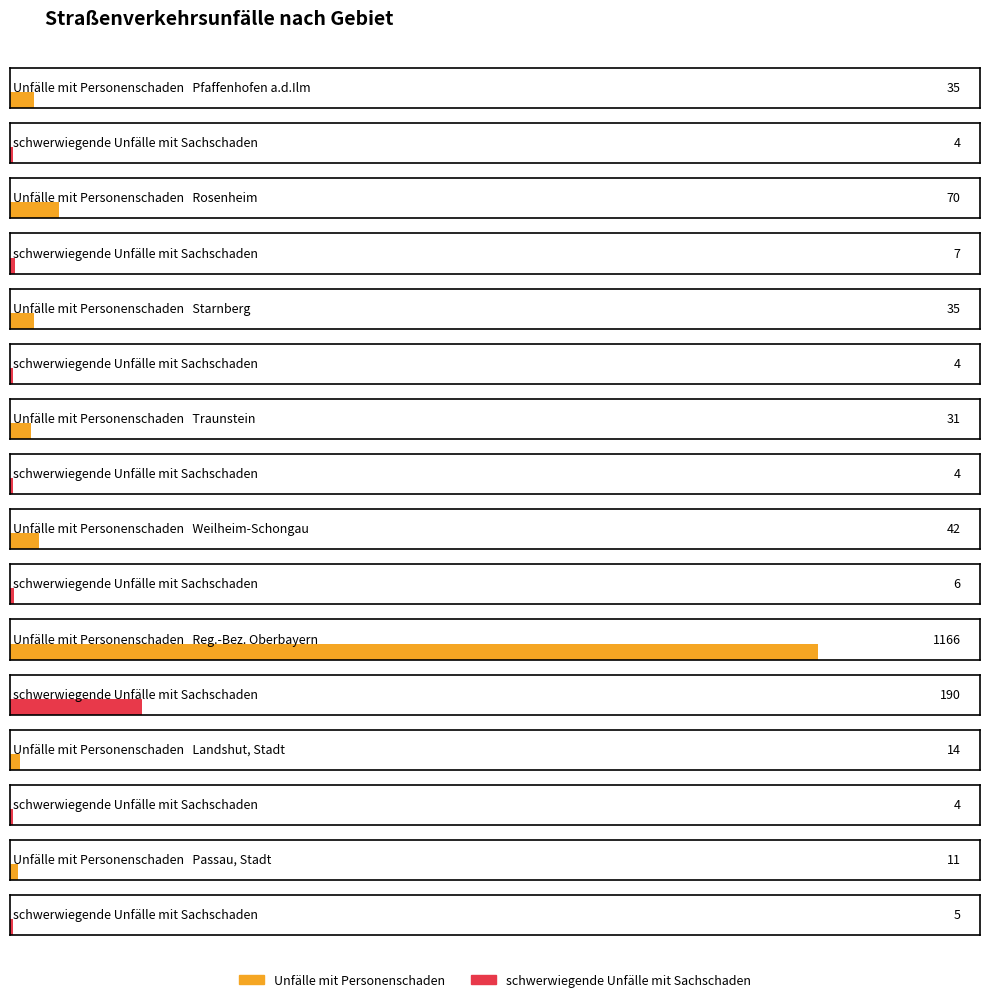

What is the difference between the maximum and second lowest values in the schwerwiegende Unfälle mit Sachschaden series?

186